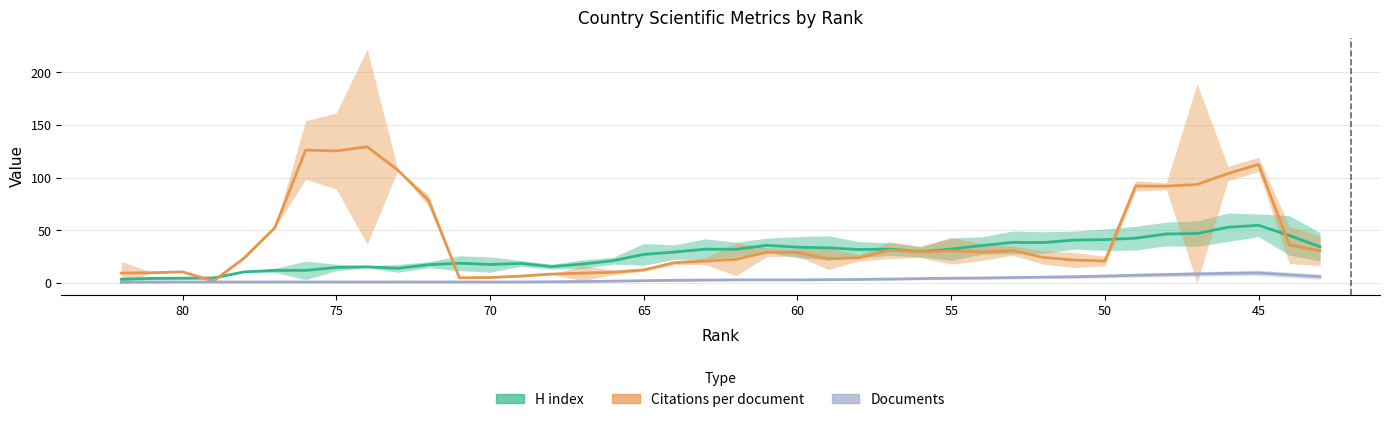

True or false: Documents and H index cross at least once.

False